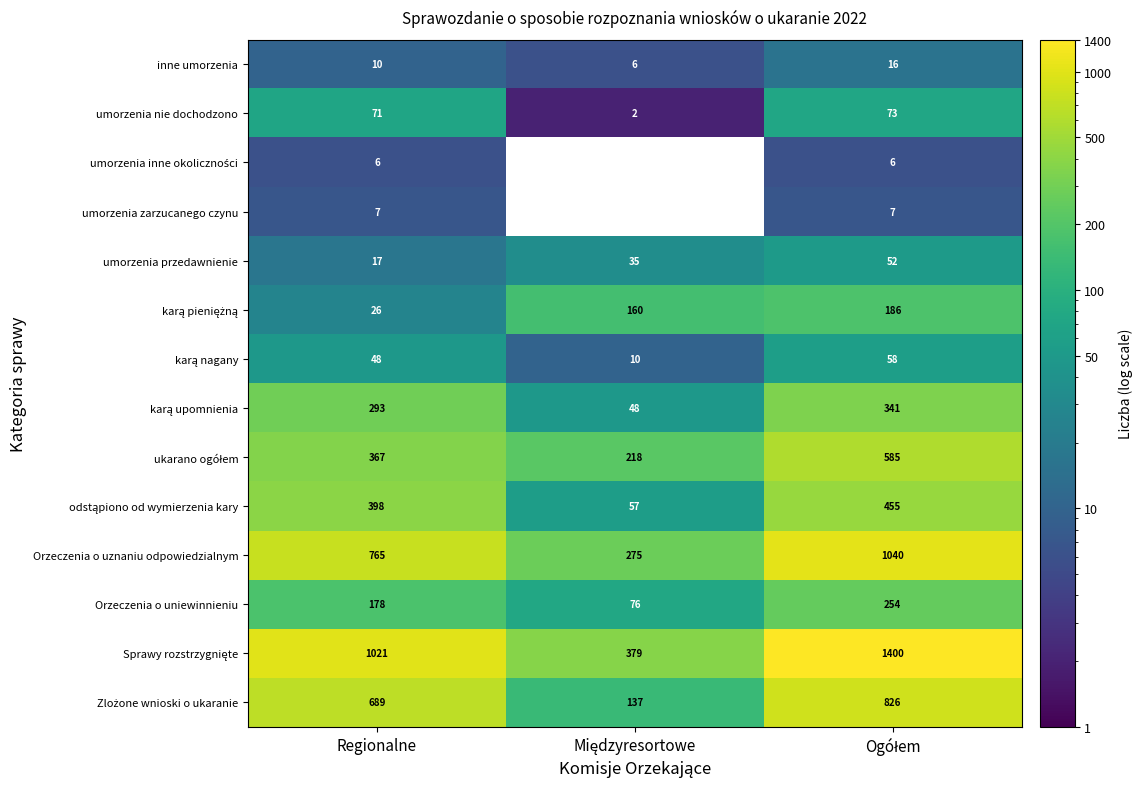

What is the difference between the maximum and second lowest values in the Orzeczenia o uznaniu odpowiedzialnym series?

275